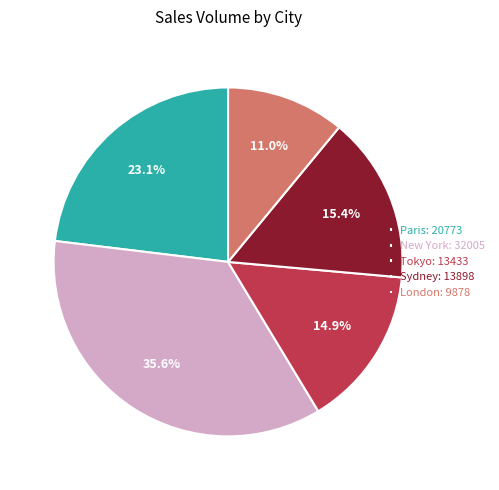

Which has a higher value, Paris or New York?

New York